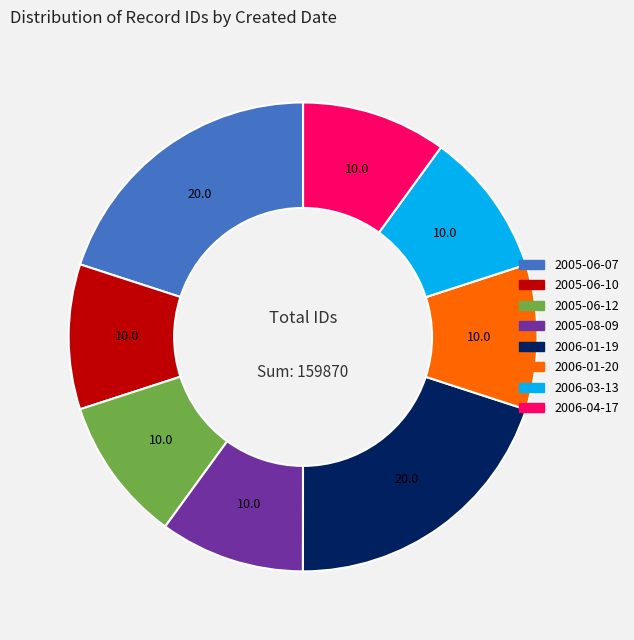

Is there any slice that represents more than half of the pie?

No